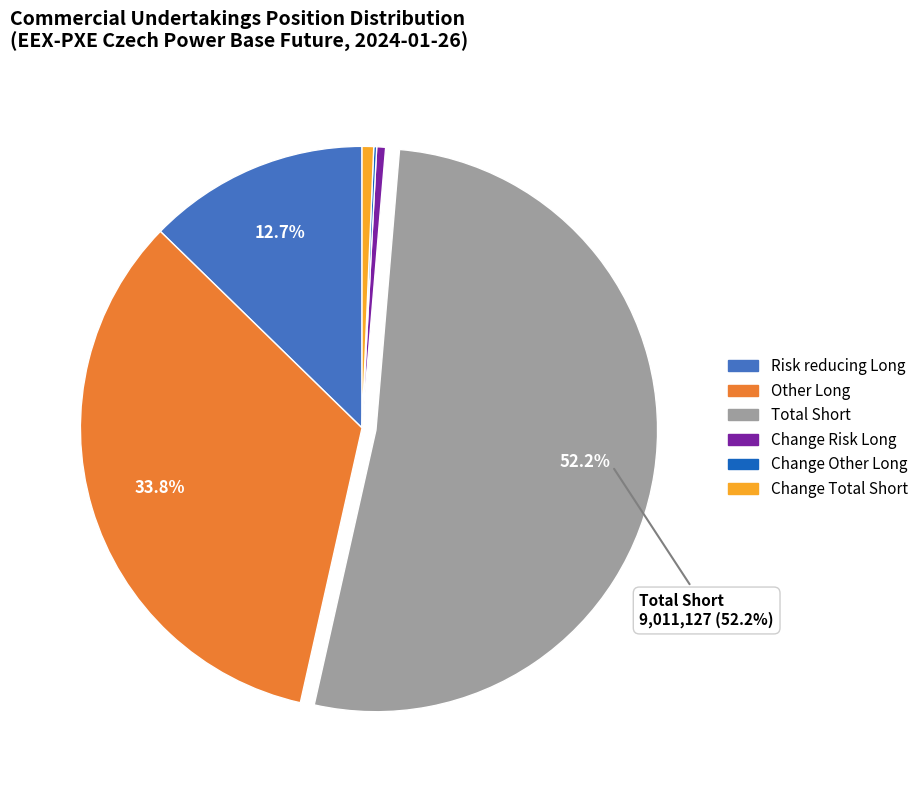

Which slice is the largest?

Total Short